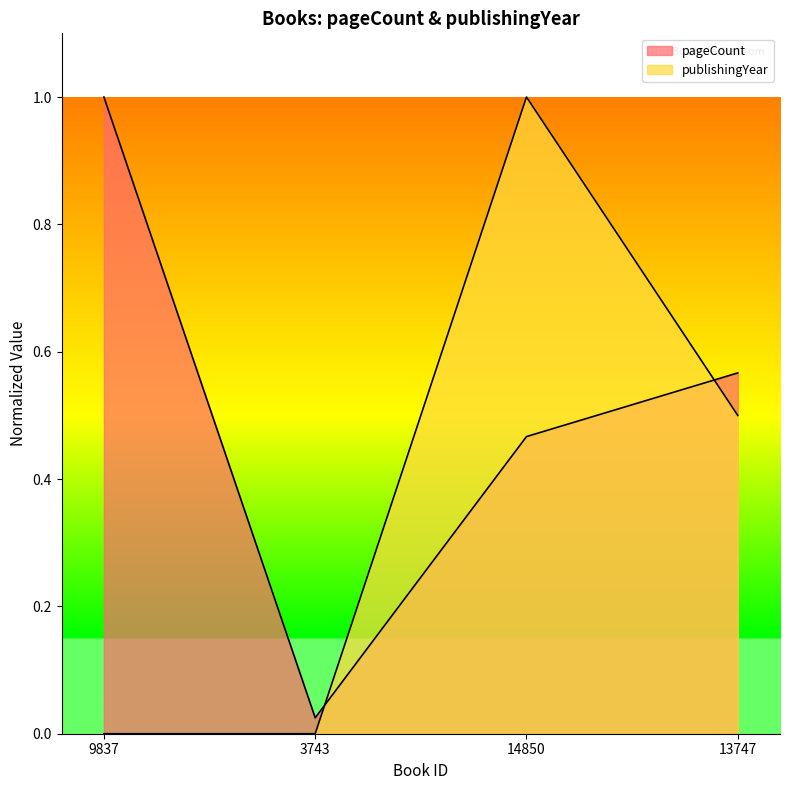

Reading left to right, what are all the values shown in this chart?

pageCount: 9837=1.0	3743=0.0	14850=0.5	13747=0.6
publishingYear: 9837=0.0	3743=0.0	14850=1.0	13747=0.5